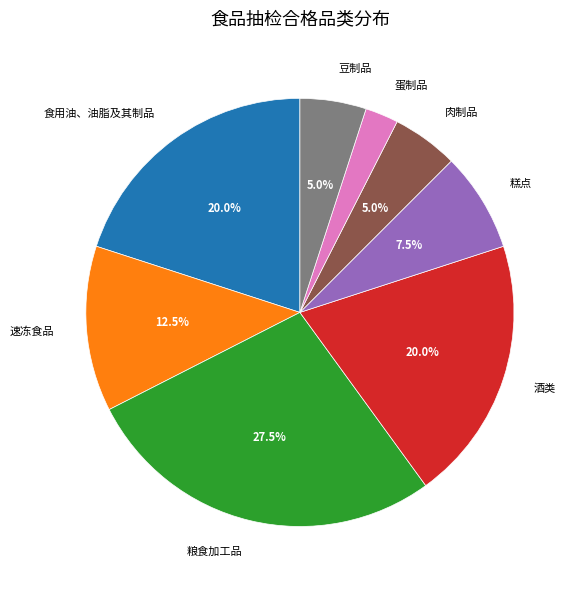

Between 豆制品 and 速冻食品, which is larger?

速冻食品